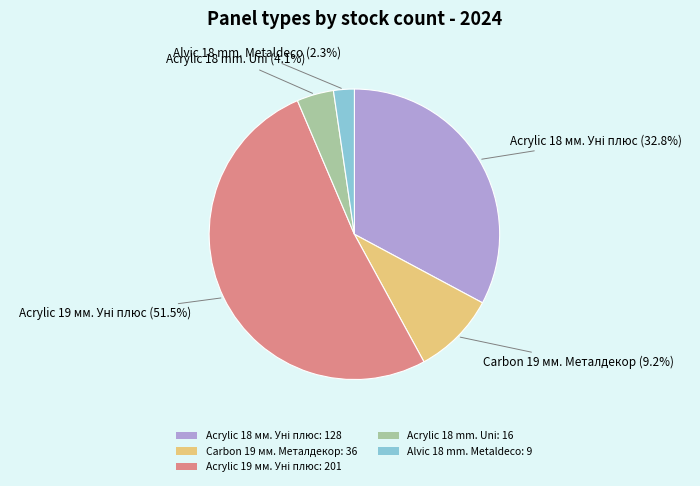

Do Alvic 18 mm. Metaldeco: 9 and Acrylic 18 mm. Uni: 16 together represent more than half of the pie?

No